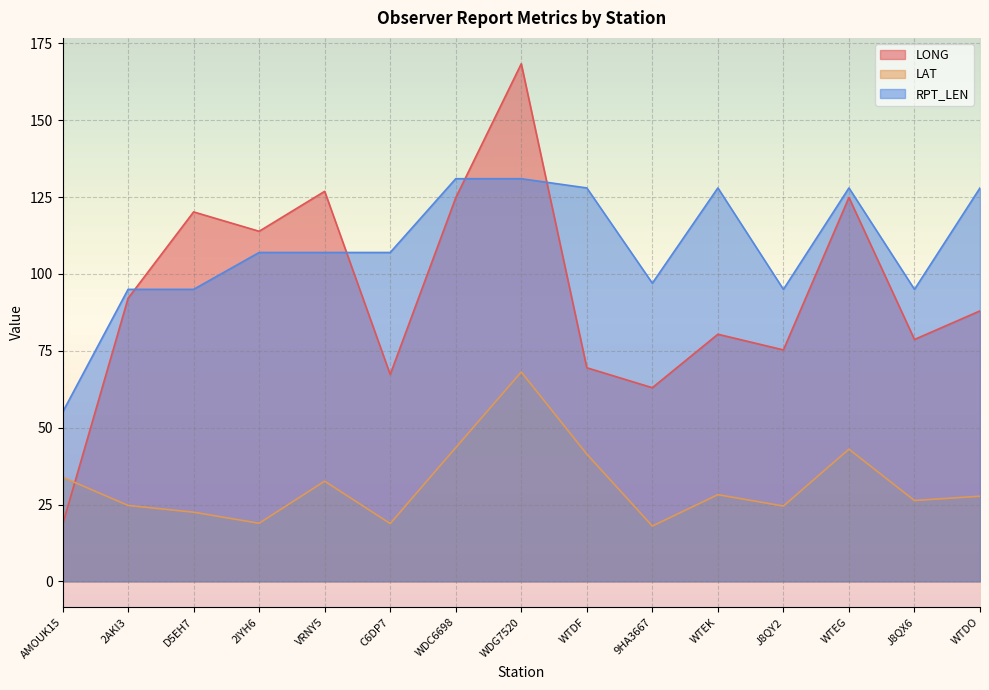

What is the label of the 8th point from the right?

WDG7520